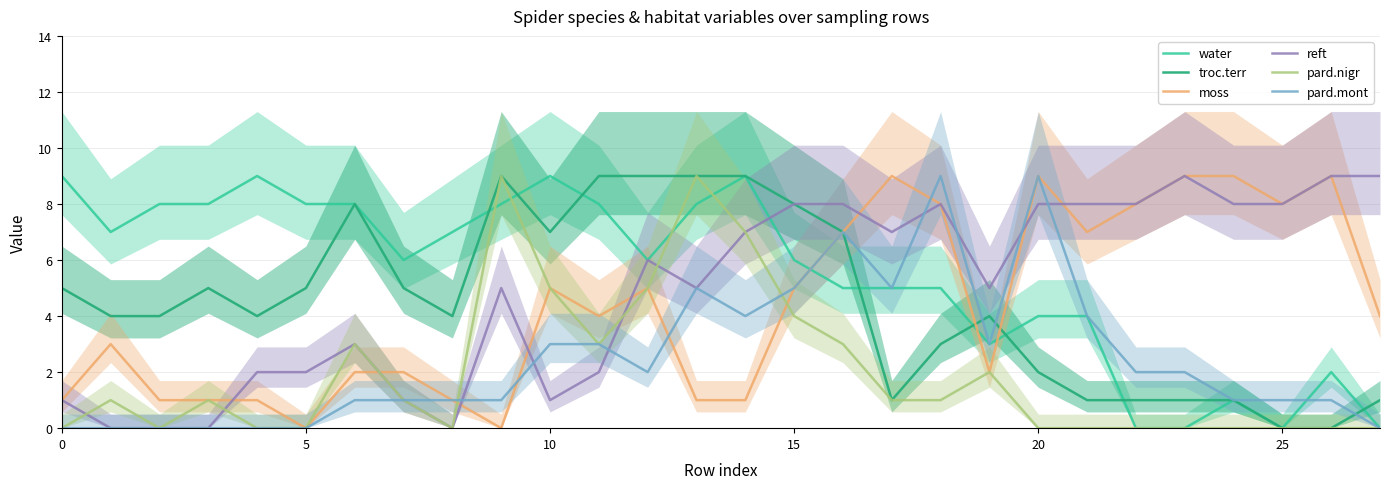

What value does the moss series have at 0?

1